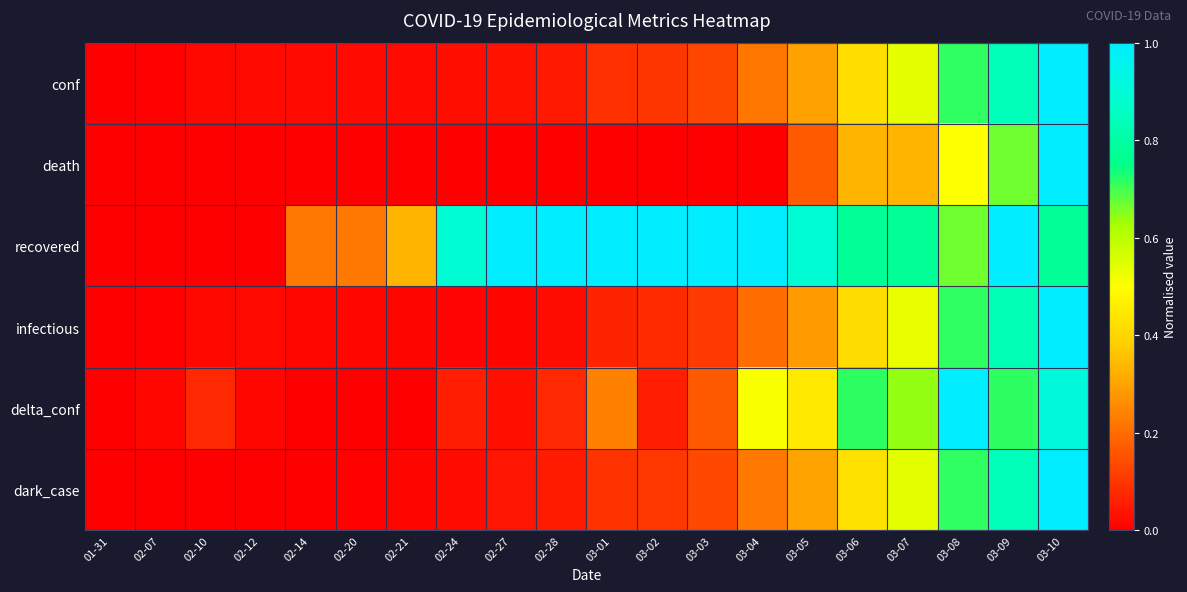

Between 02-21 and 03-01, which series saw the biggest shift?

recovered